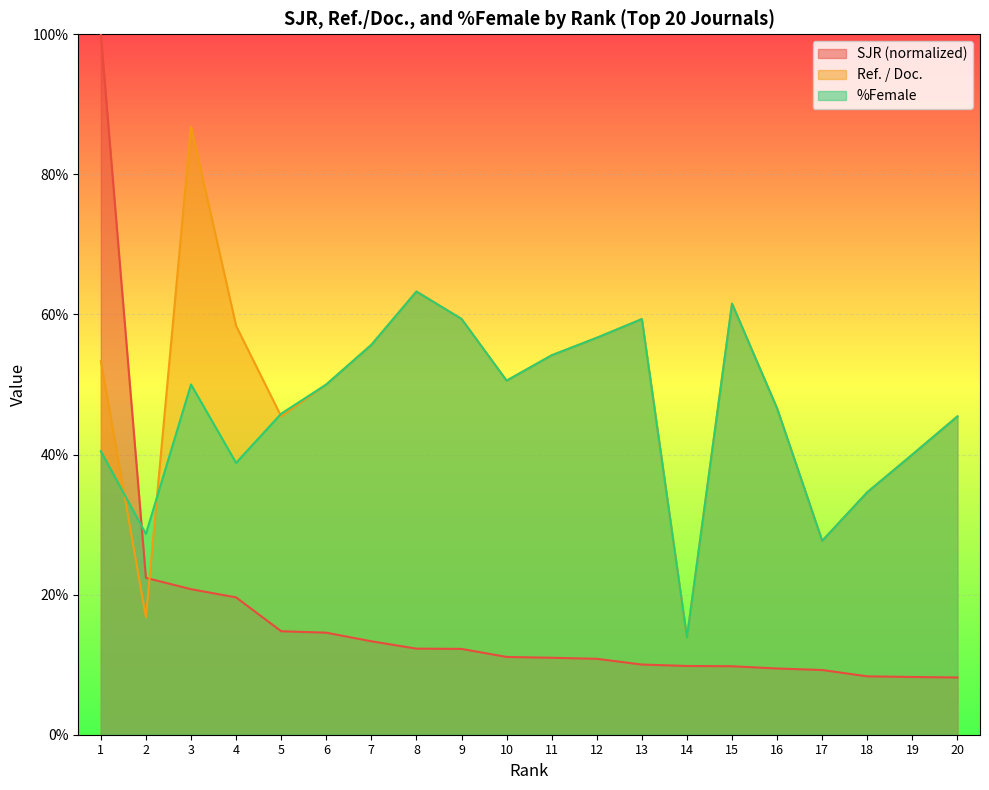

True or false: %Female and SJR cross at least once.

True